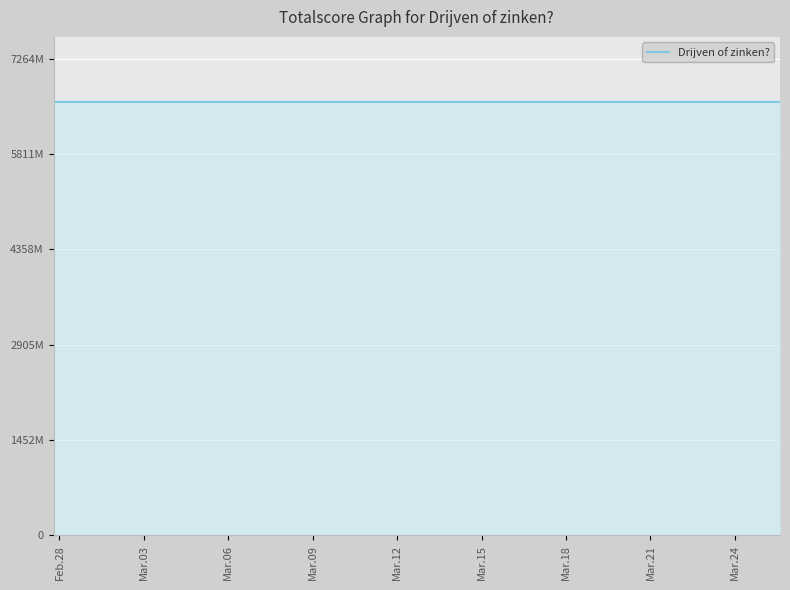

What is the change in value from Mar.12 to Mar.15?

+534